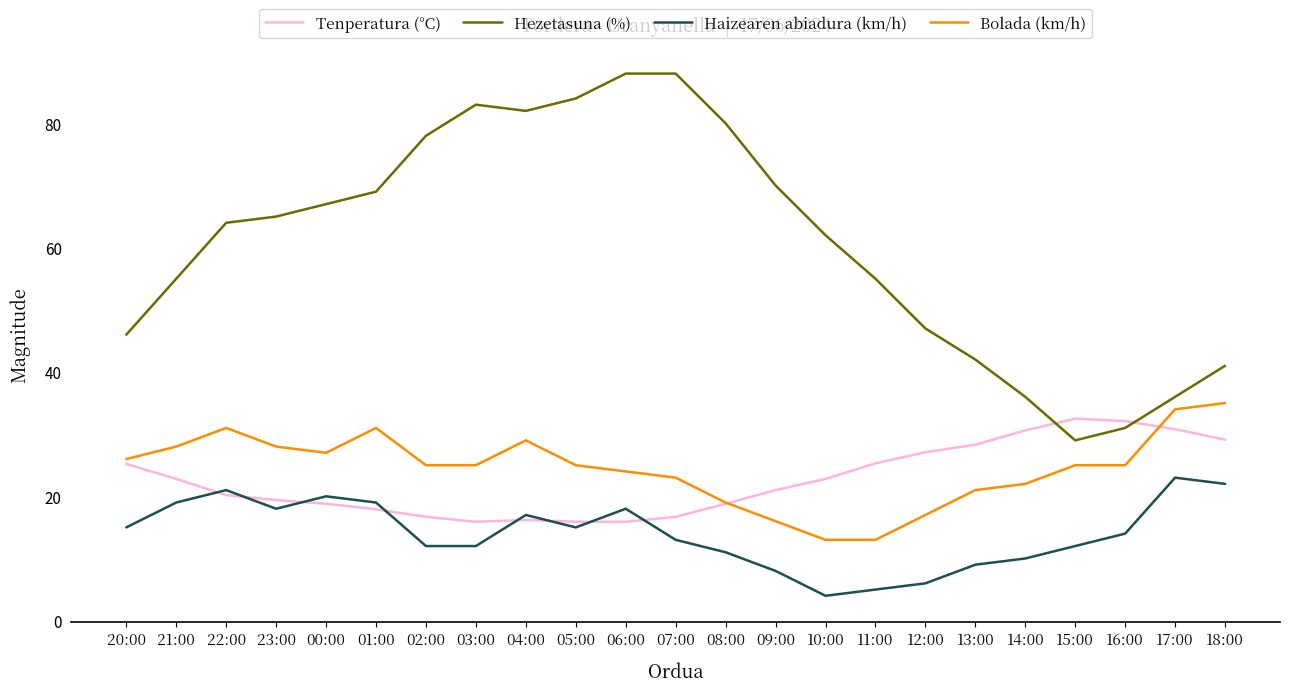

What is the approximate value of Tenperatura (°C) at 20:00?

25.2